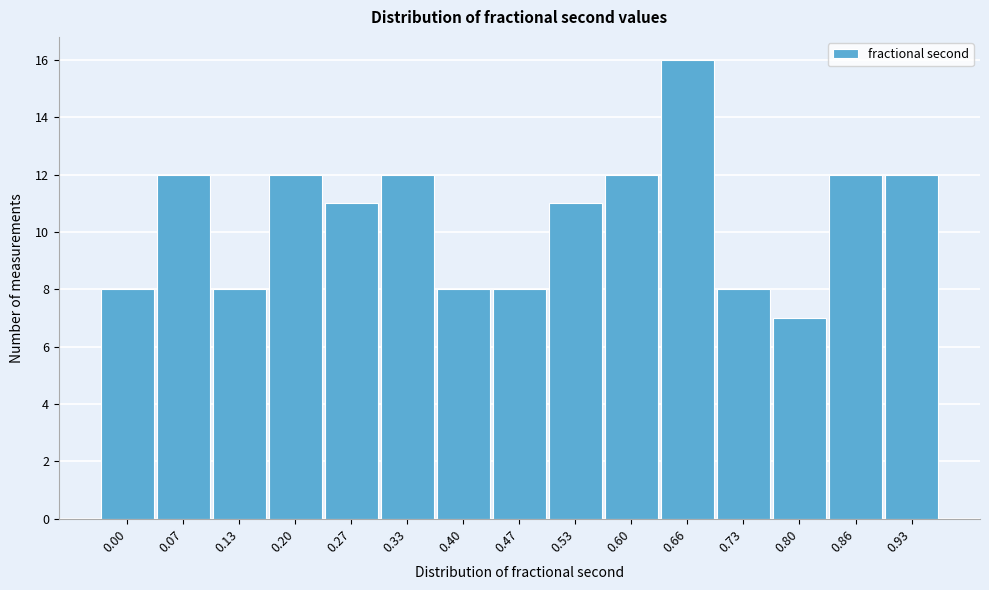

Reading left to right, extract all data points from this chart.

8	12	8	12	11	12	8	8	11	12	16	8	7	12	12